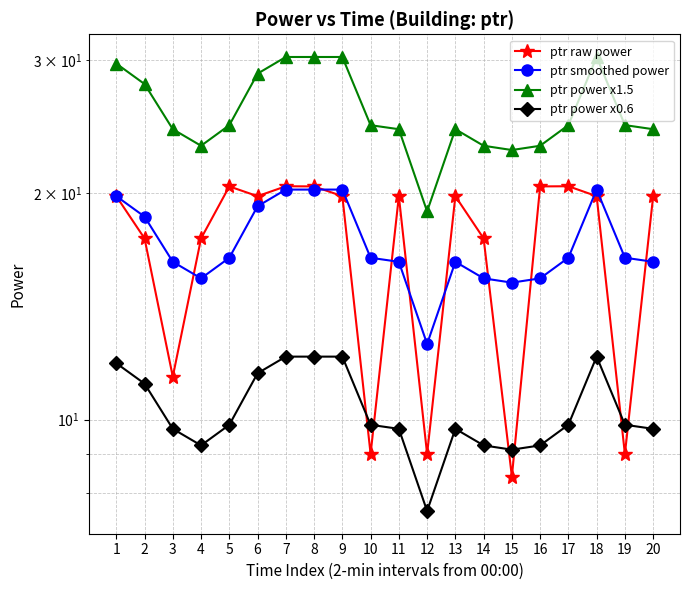

What is the value of the ptr raw power point at the 20th from the left?

19.8